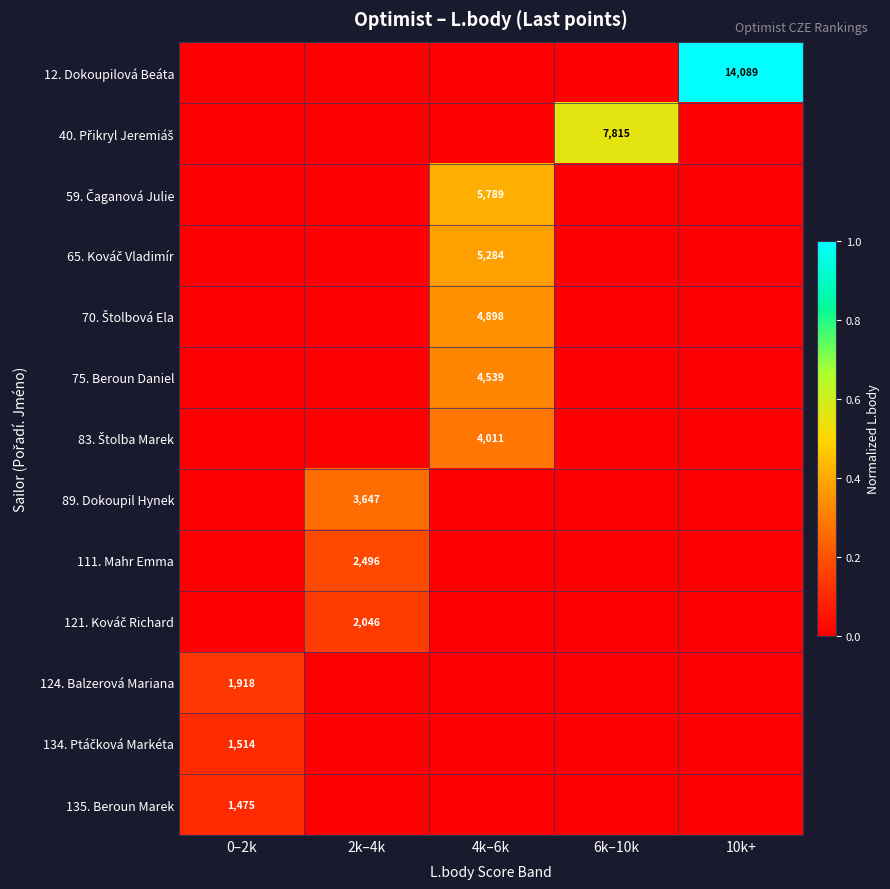

True or false: 135. Beroun Marek has a value of 1475 at 0–2k.

True